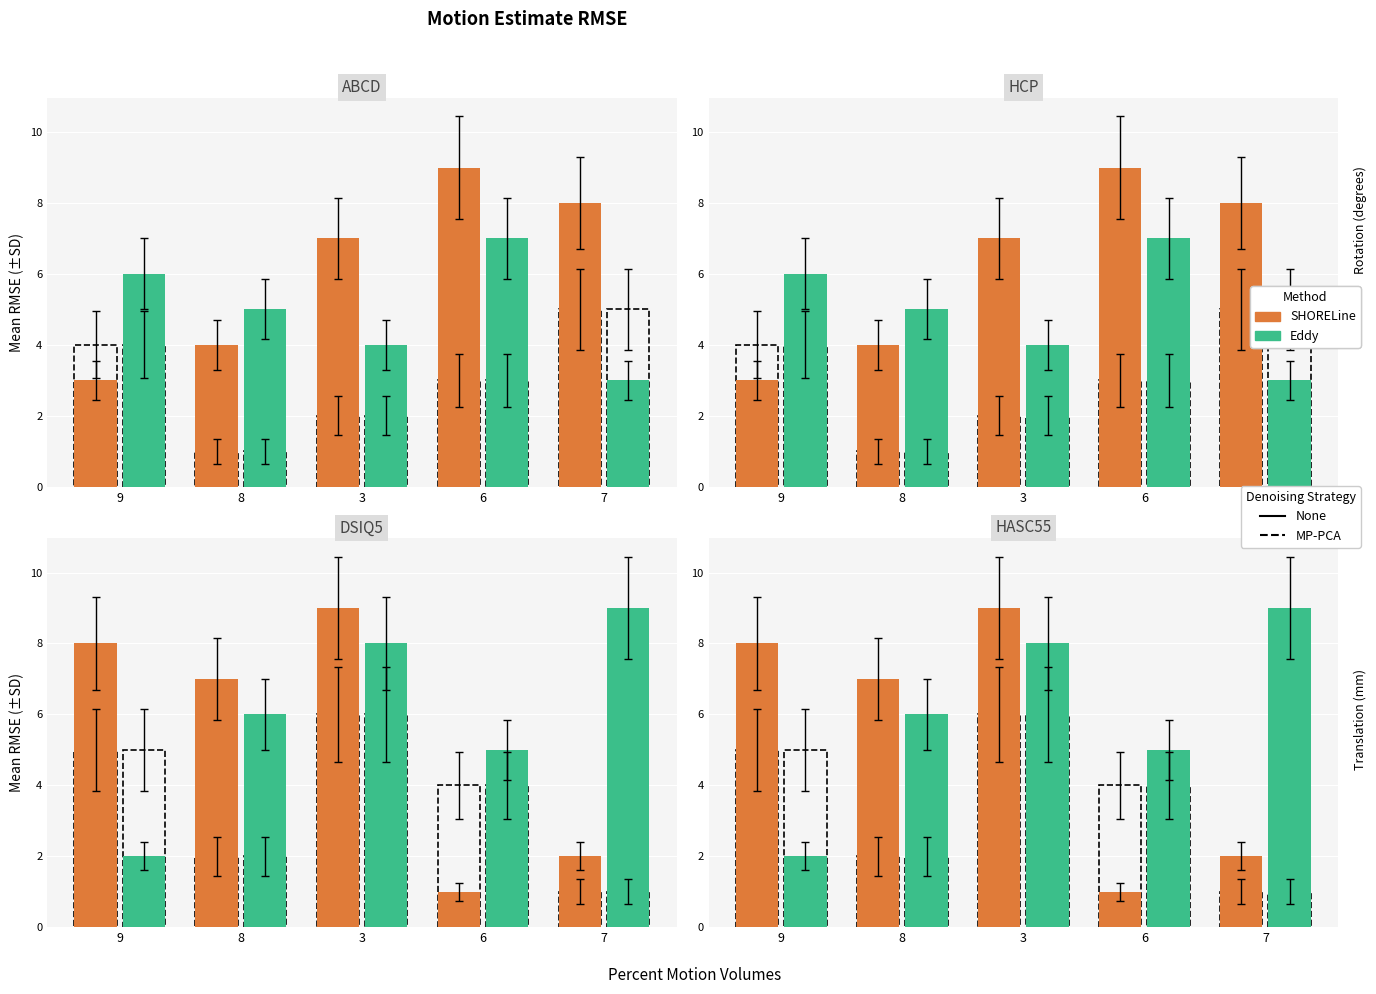

List the series in order of their peak value, highest first.

SHORELine, Eddy, SHORELine MP-PCA